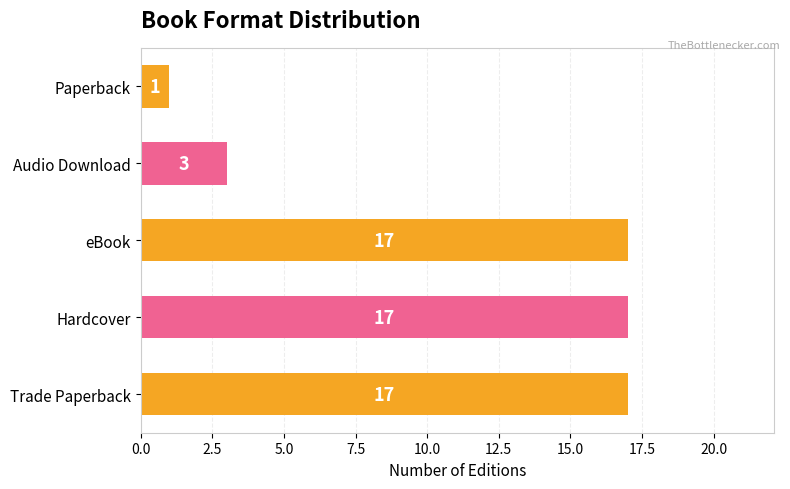

Is it true that the value at Audio Download is 2?

False